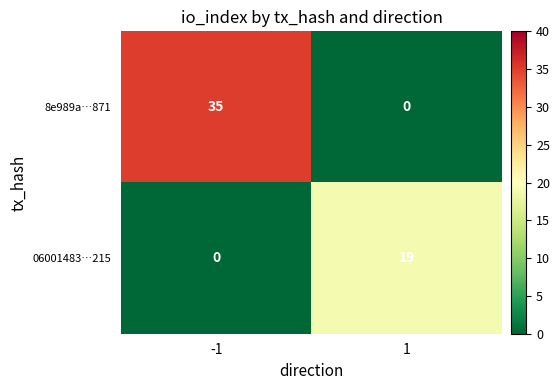

What is the sum of the 06001483…215 values at 1 and -1?

19